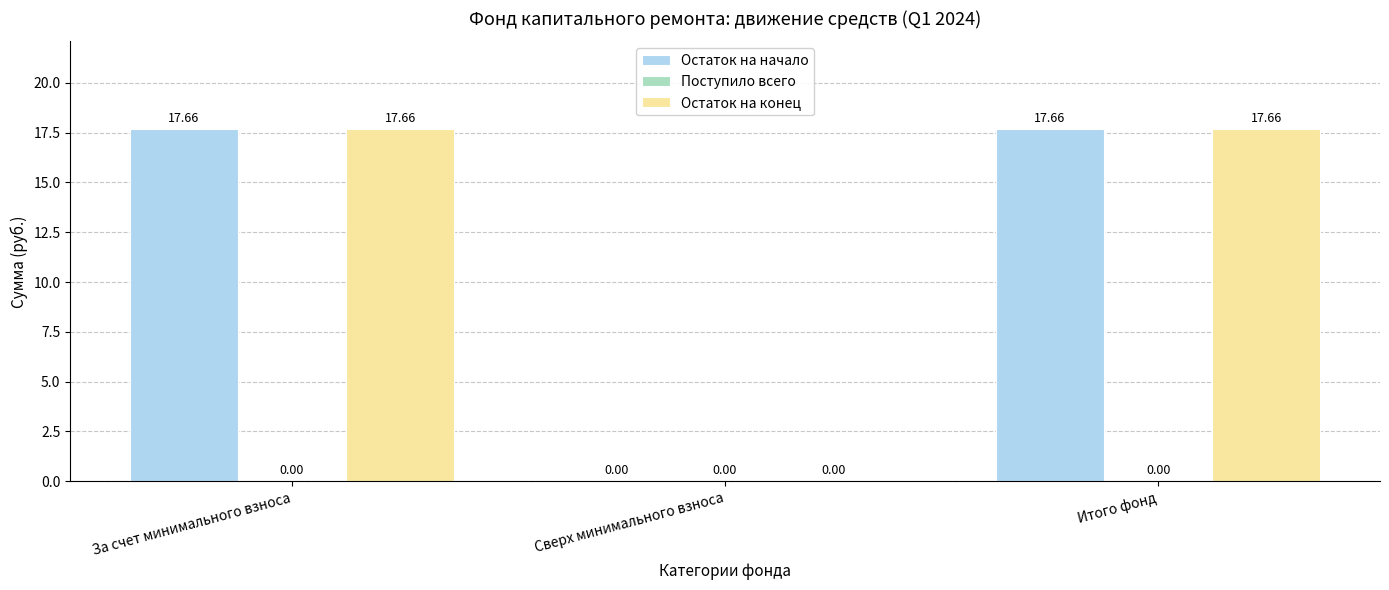

At which label does Остаток на конец first exceed 17?

За счет минимального взноса